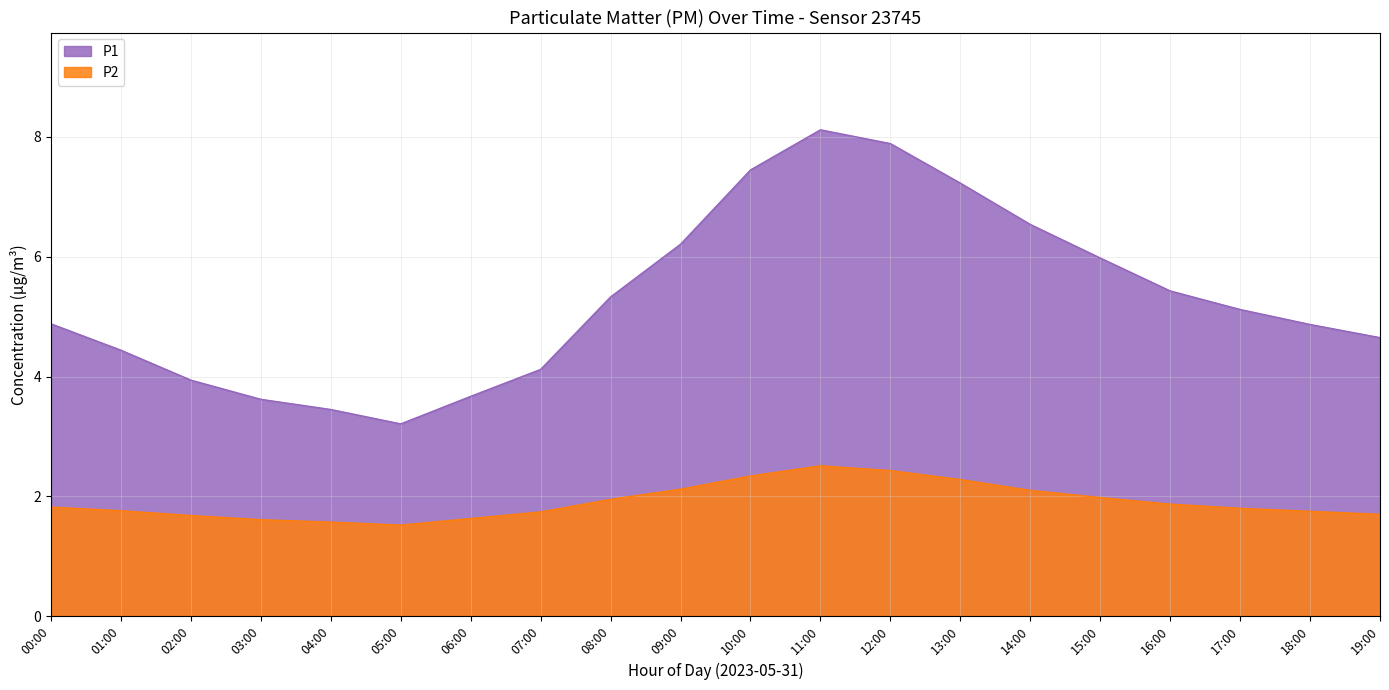

Is it true that P2 equals 2.4 at 19:00?

False